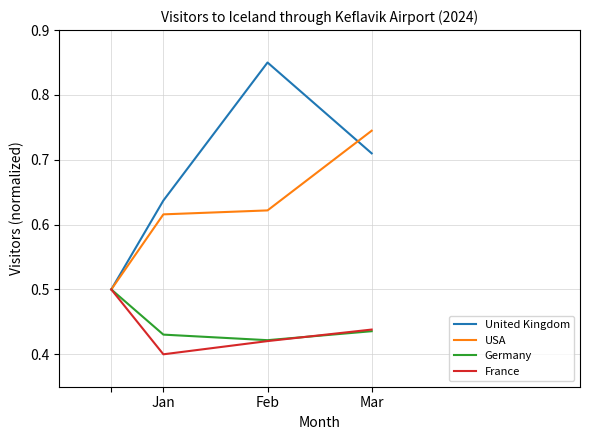

What is the highest value of the Germany series?

0.5